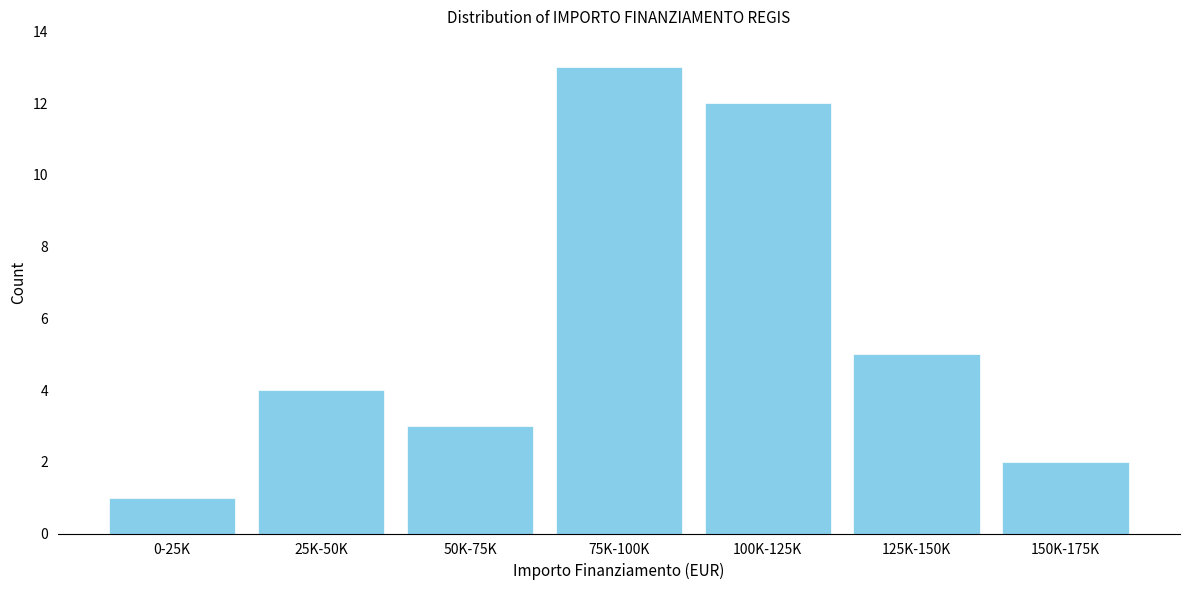

Reading left to right, what are all the values shown in this chart?

0-25K=1	25K-50K=4	50K-75K=3	75K-100K=13	100K-125K=12	125K-150K=5	150K-175K=2